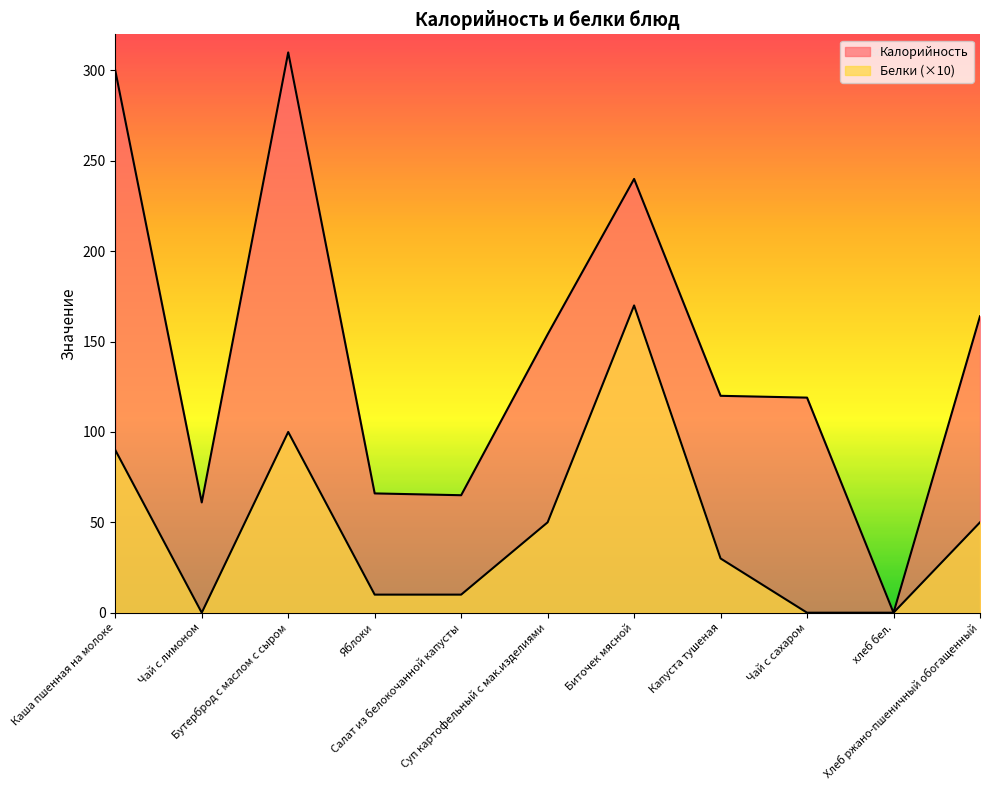

What is the label of the 4th point from the right?

Капуста тушеная